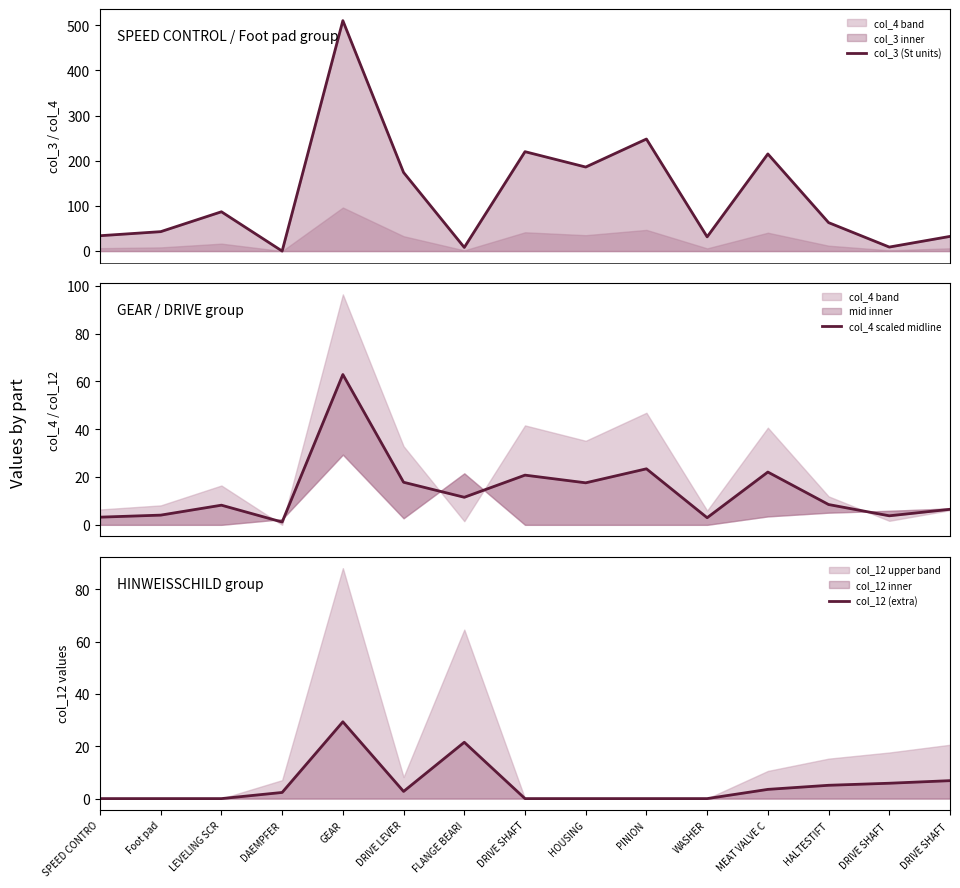

What is the difference between the highest and lowest values at DRIVE SHAFT ?

5.1